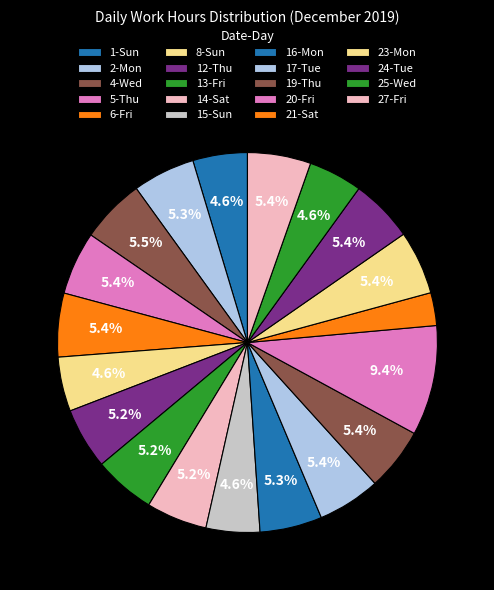

How many slices are in this pie chart?

19